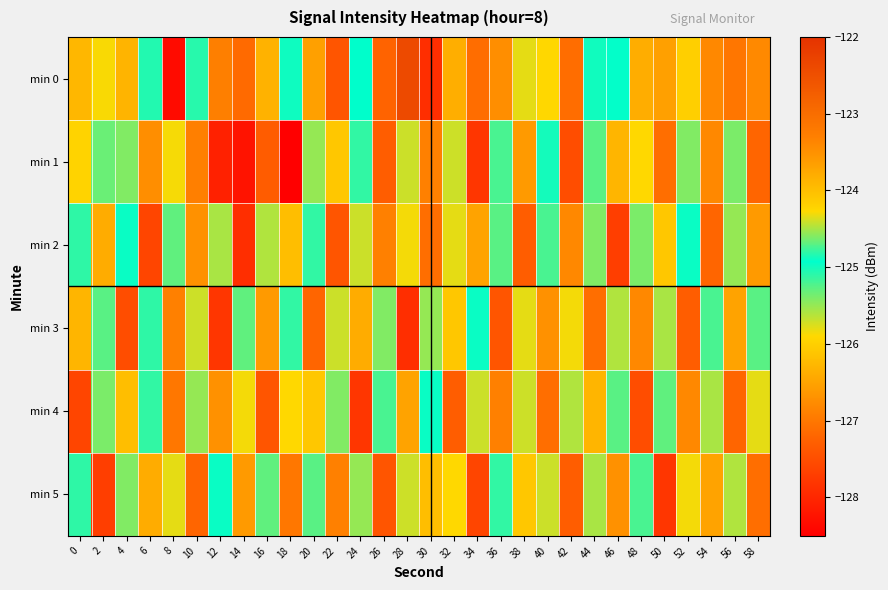

What is the difference between the highest and lowest values at 6?

2.8